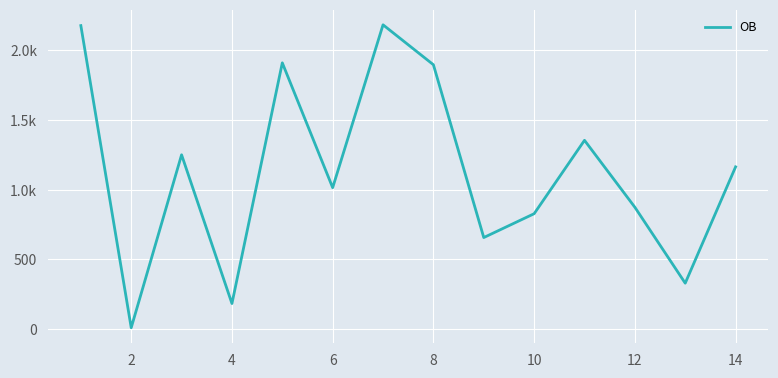

Does the chart display data point markers on the line(s)?

No